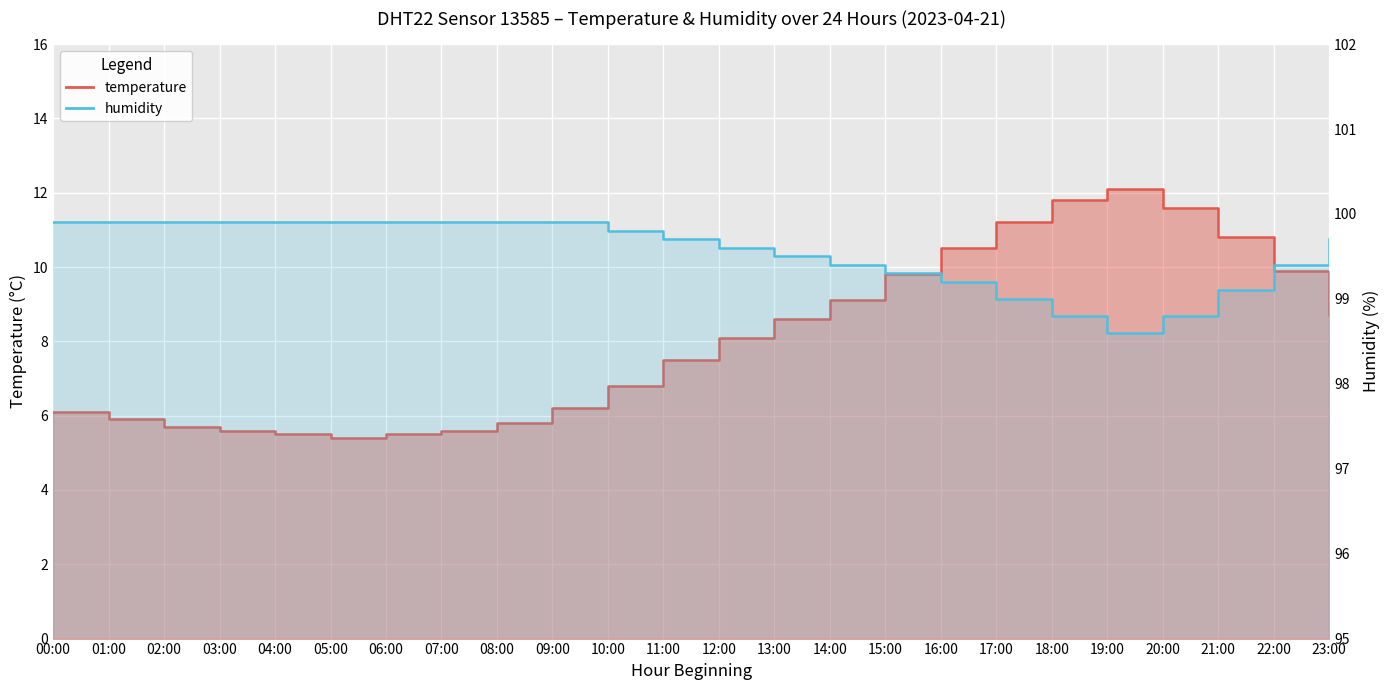

Reading right to left, what are all the values shown in this chart?

temperature: 8.7	9.9	10.8	11.6	12.1	11.8	11.2	10.5	9.8	9.1	8.6	8.1	7.5	6.8	6.2	5.8	5.6	5.5	5.4	5.5	5.6	5.7	5.9	6.1
humidity: 99.7	99.4	99.1	98.8	98.6	98.8	99.0	99.2	99.3	99.4	99.5	99.6	99.7	99.8	99.9	99.9	99.9	99.9	99.9	99.9	99.9	99.9	99.9	99.9